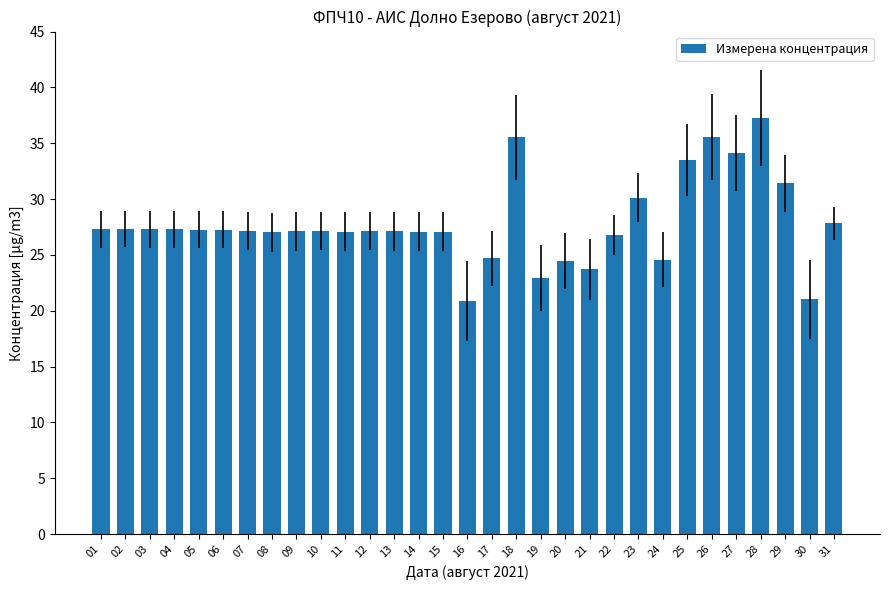

The chart shows a value of 27.3 at 04. True or false?

True